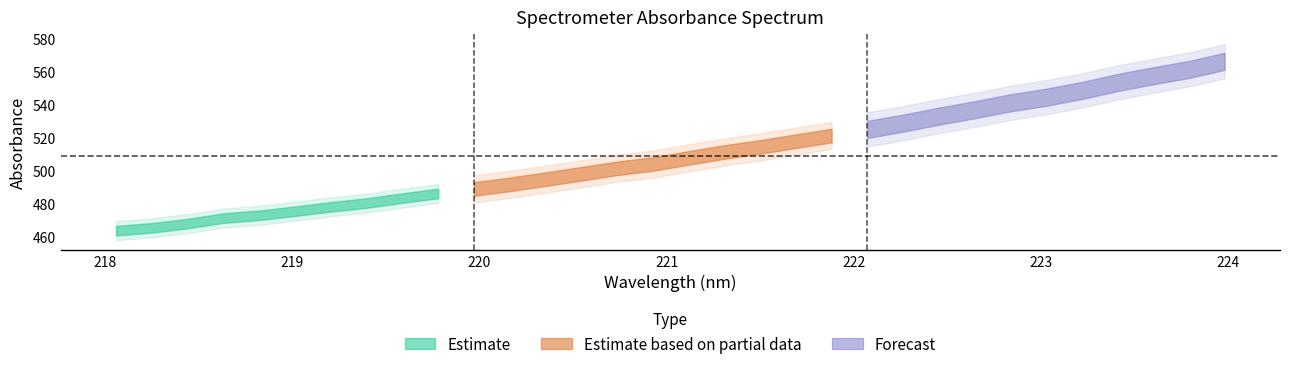

True or false: x has more than 1 interior local peaks.

False